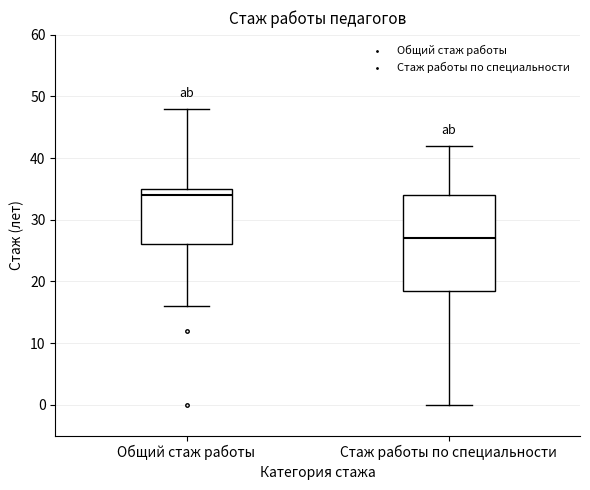

Where is the upper edge of the box for Стаж работы по специальности on the y-axis? The values are not printed on the chart, so give them approximately, as read against the axis.

34